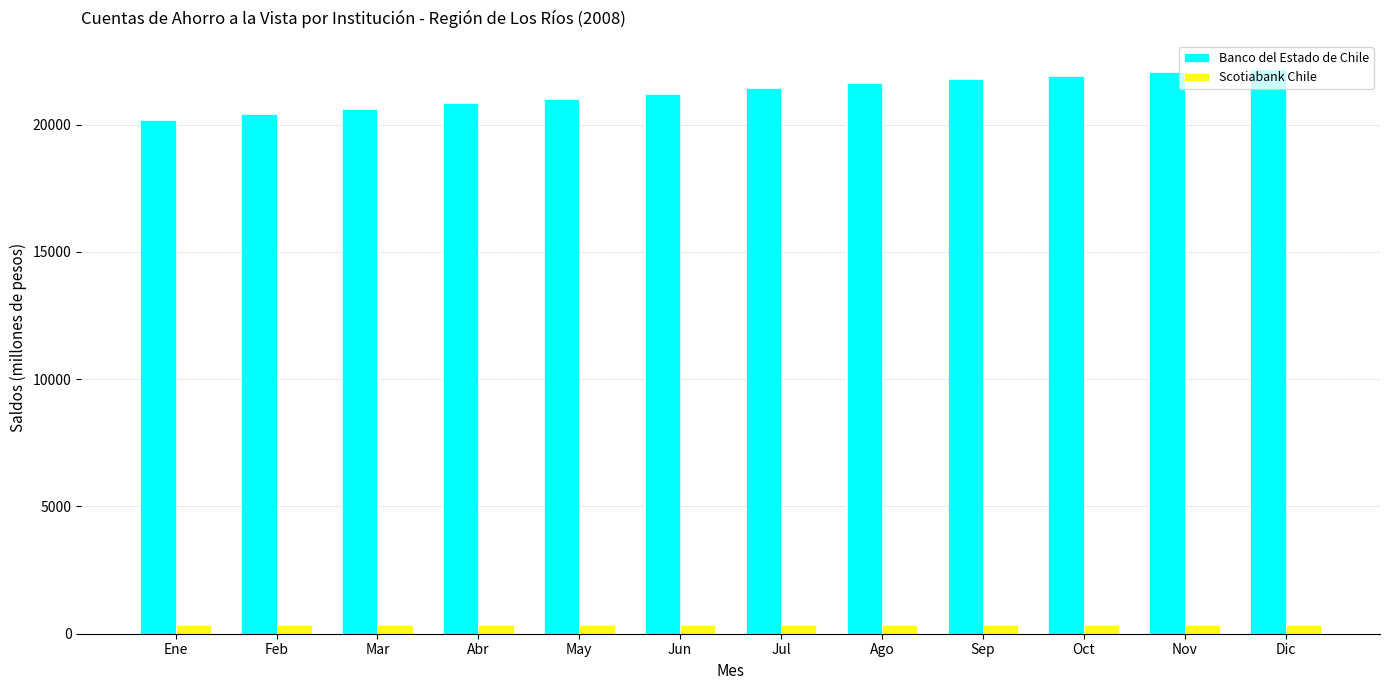

Which series has the largest range (max minus min)?

Banco del Estado de Chile